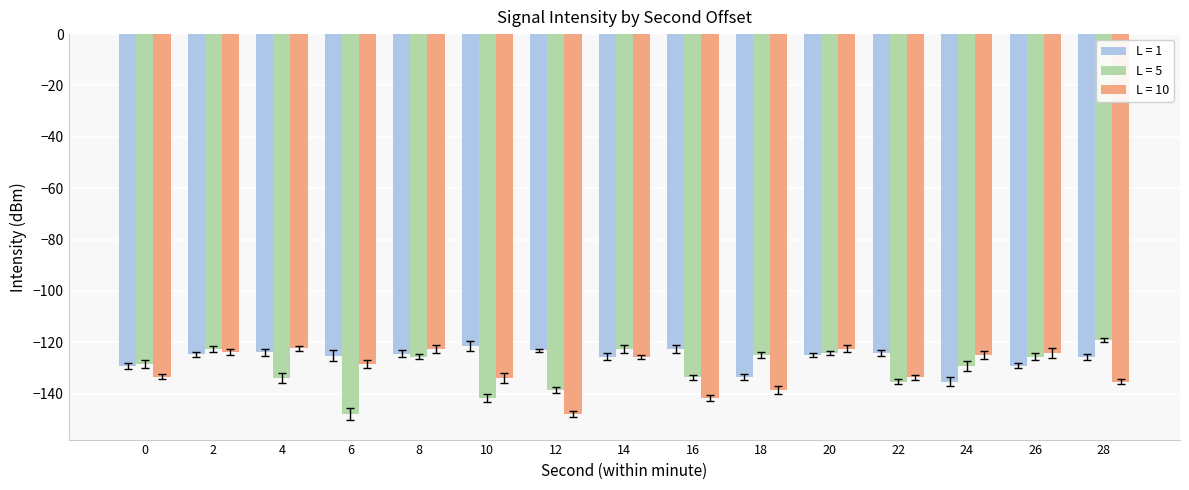

What is the sum of all L = 1 values?

-1893.0